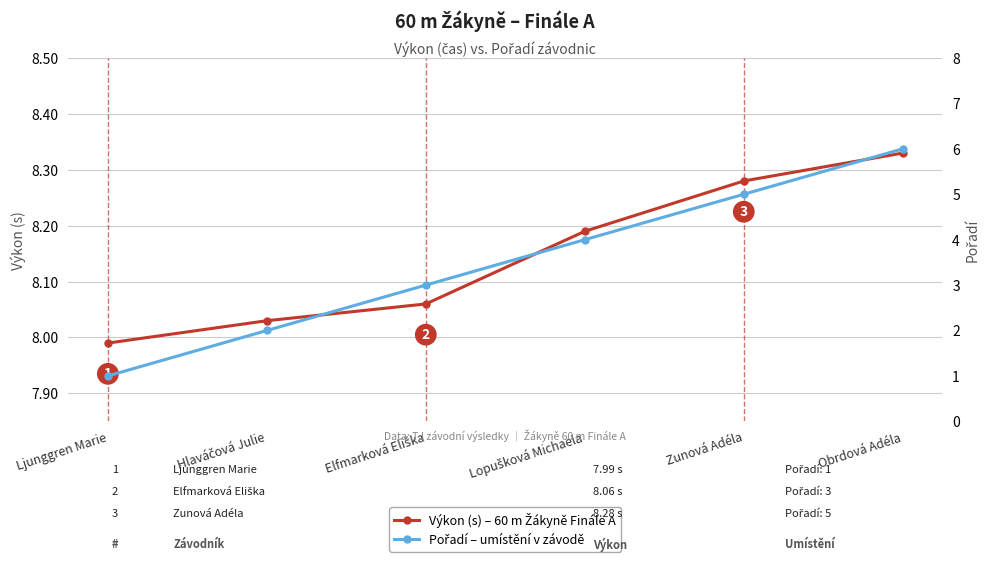

How many lines are shown in the chart?

2